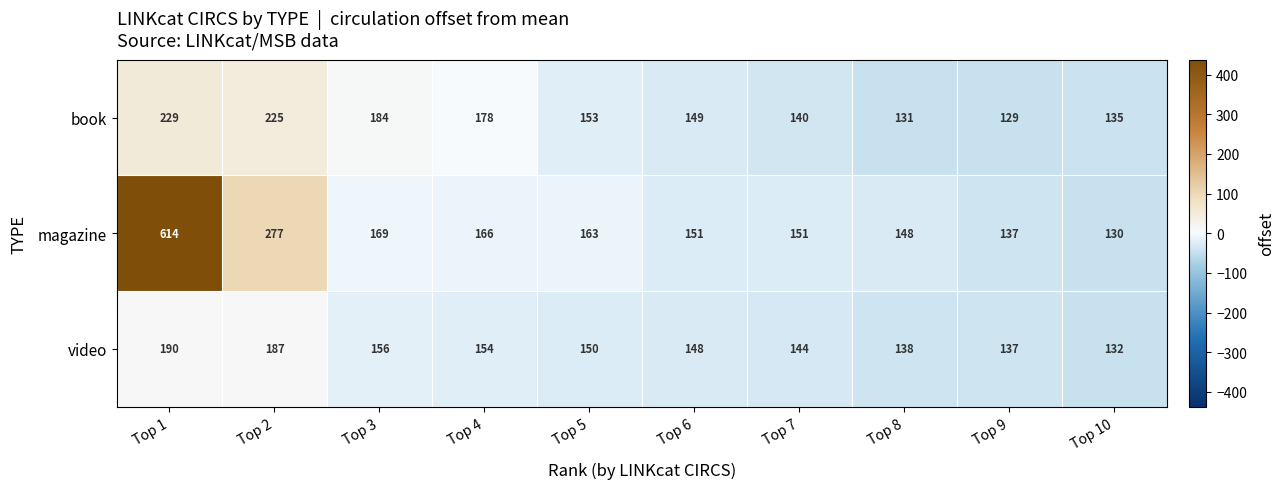

The book series shows 354 at Top 1. True or false?

False